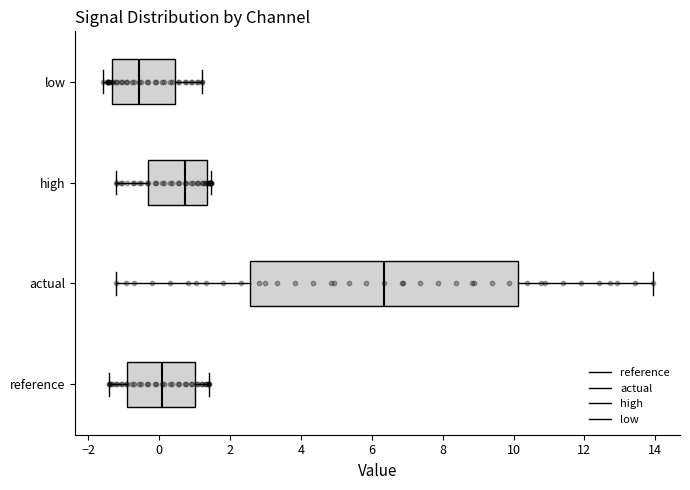

Which box has the furthest to the left median line?

low